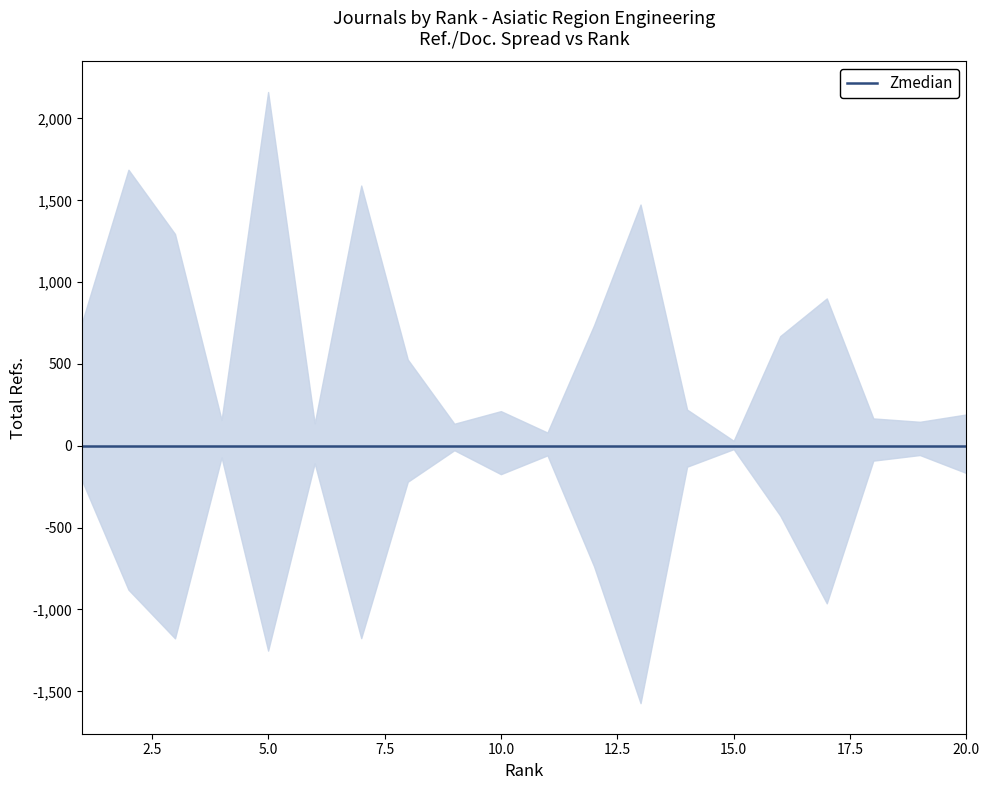

Which has a higher value, 16 or 20?

16